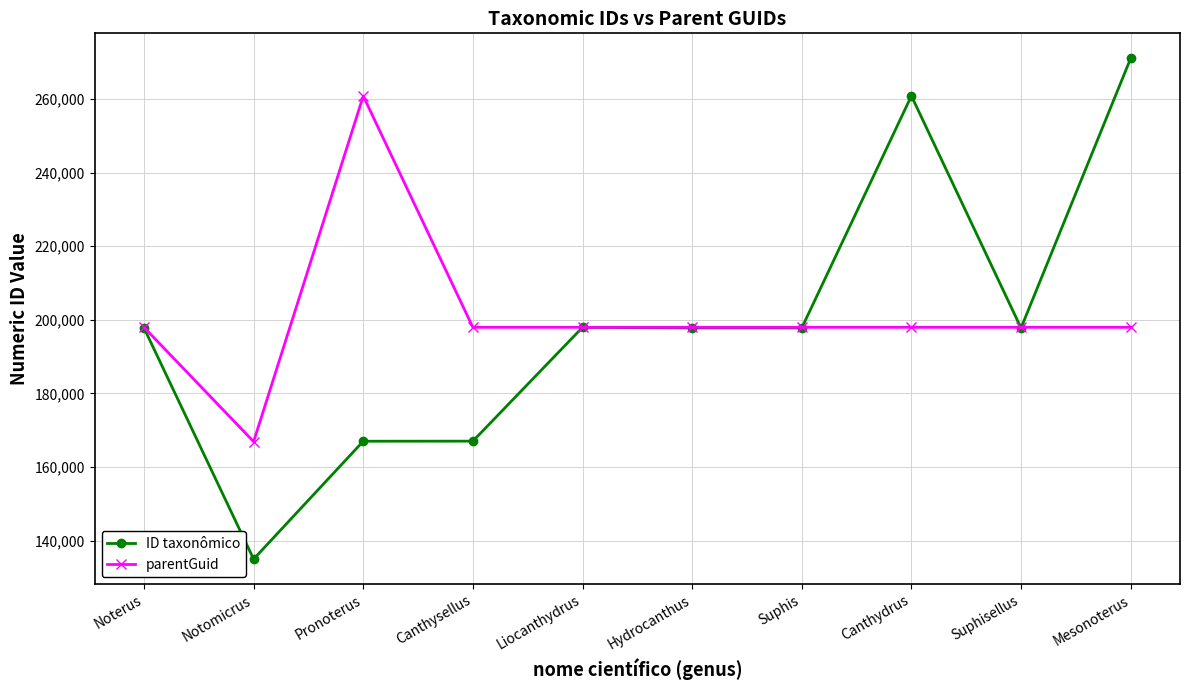

Which series has the largest total across all categories?

parentGuid